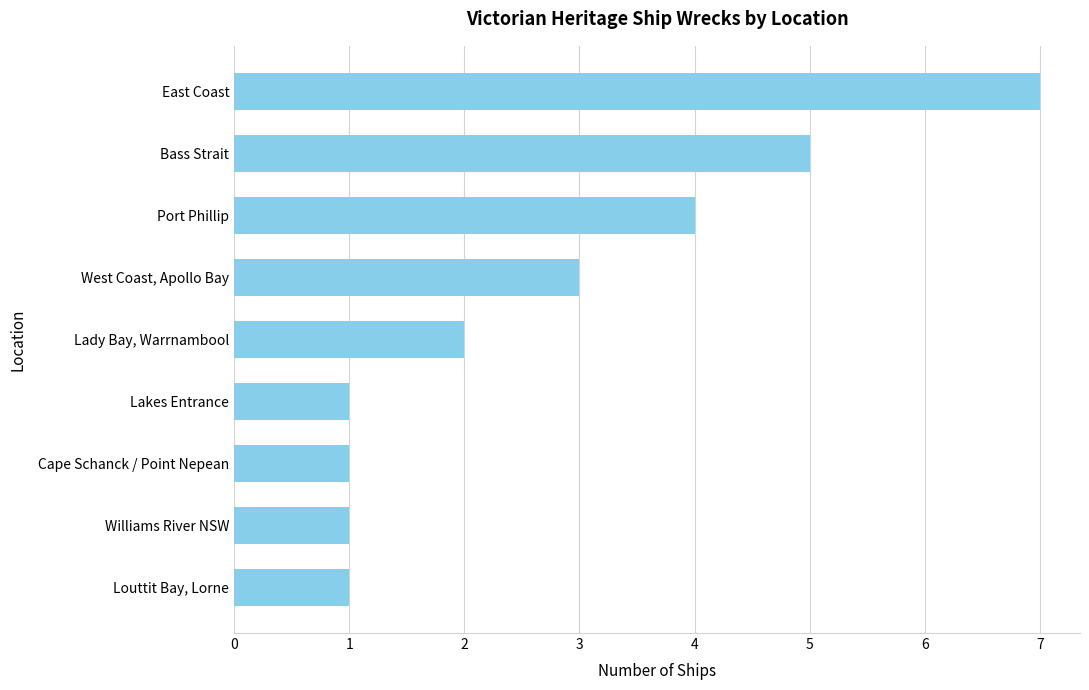

Count the number of data series in this chart.

1